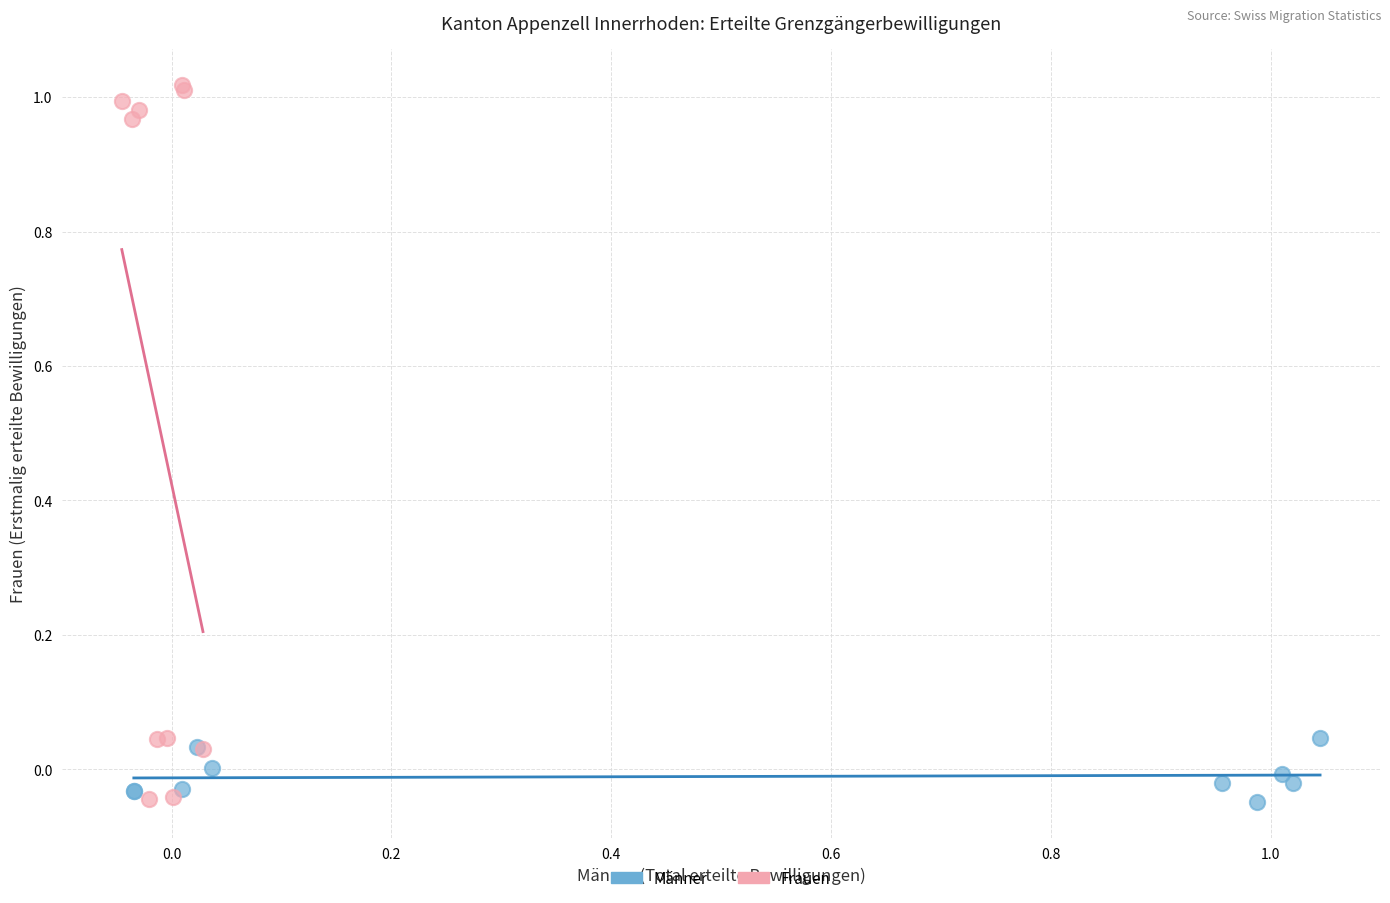

Which series reaches the maximum Y coordinate?

Frauen